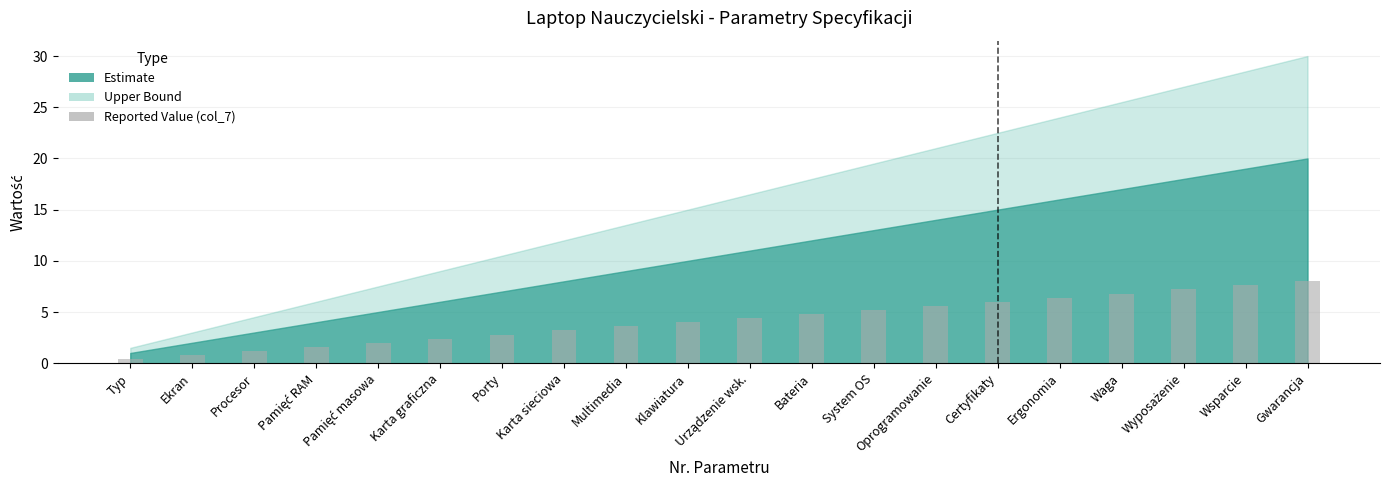

What is the maximum value shown in the chart?

8.0